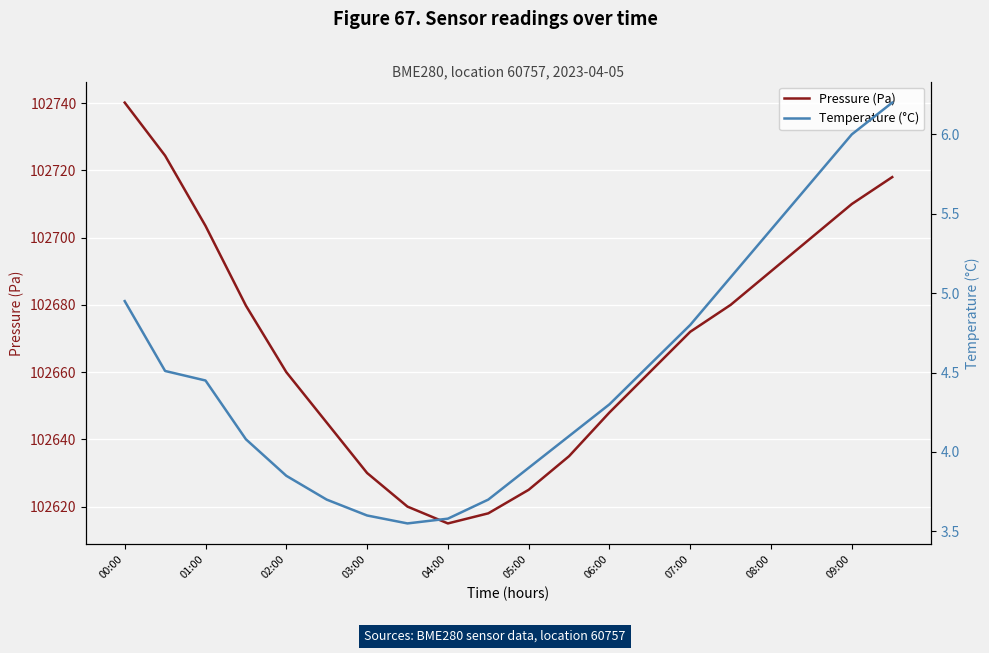

The Pressure (Pa) series shows 55924.3 at 05:00. True or false?

False